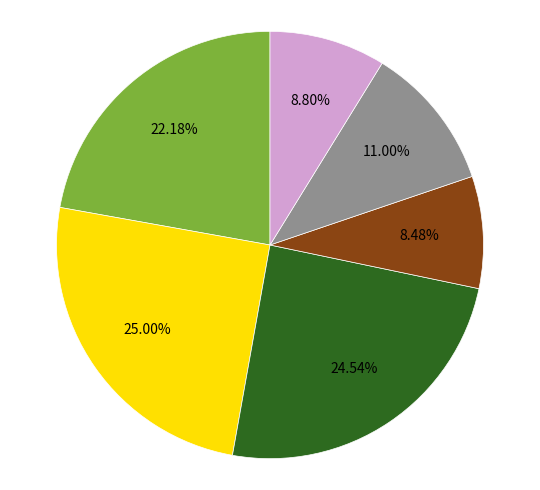

Count the number of slices in the pie.

6